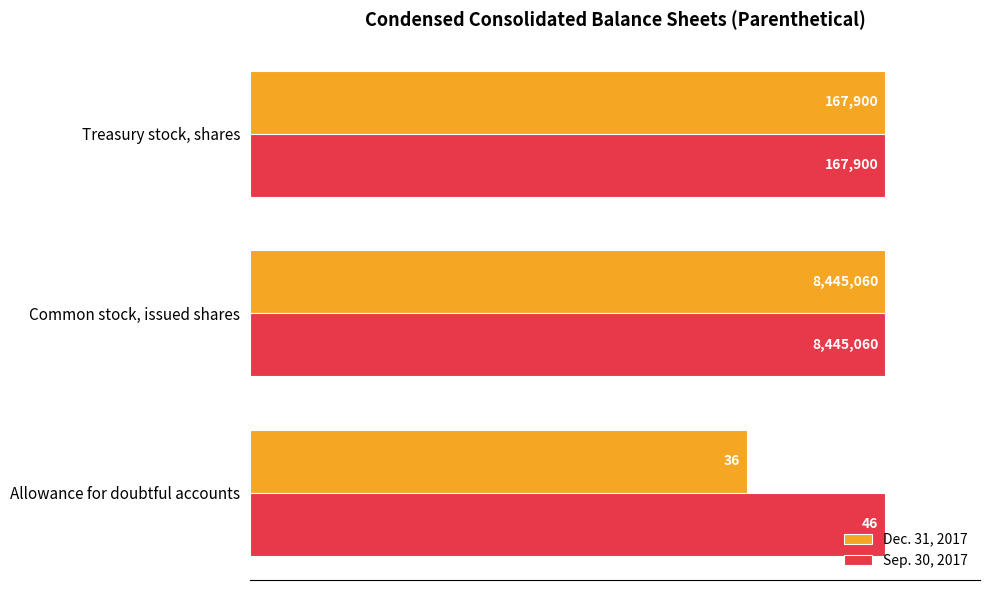

What are all the series names shown in the legend?

Dec. 31, 2017, Sep. 30, 2017